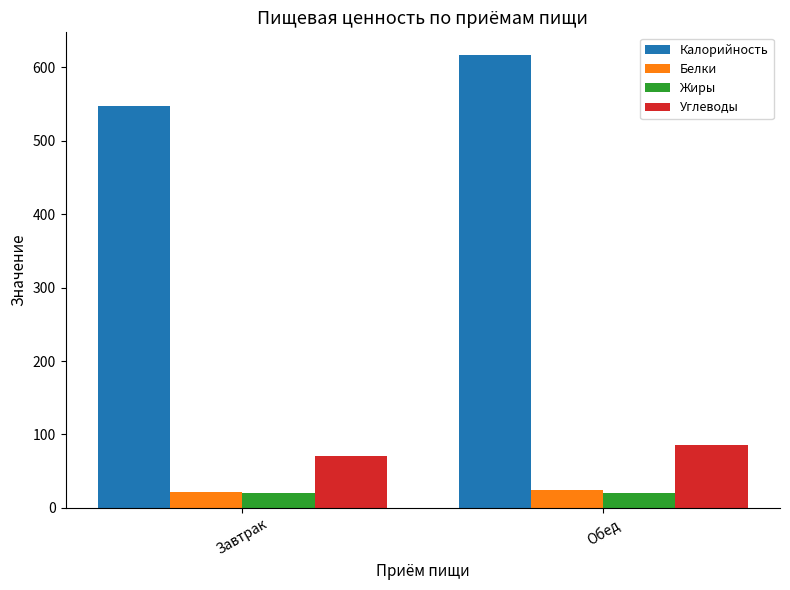

How many groups of bars are there?

2